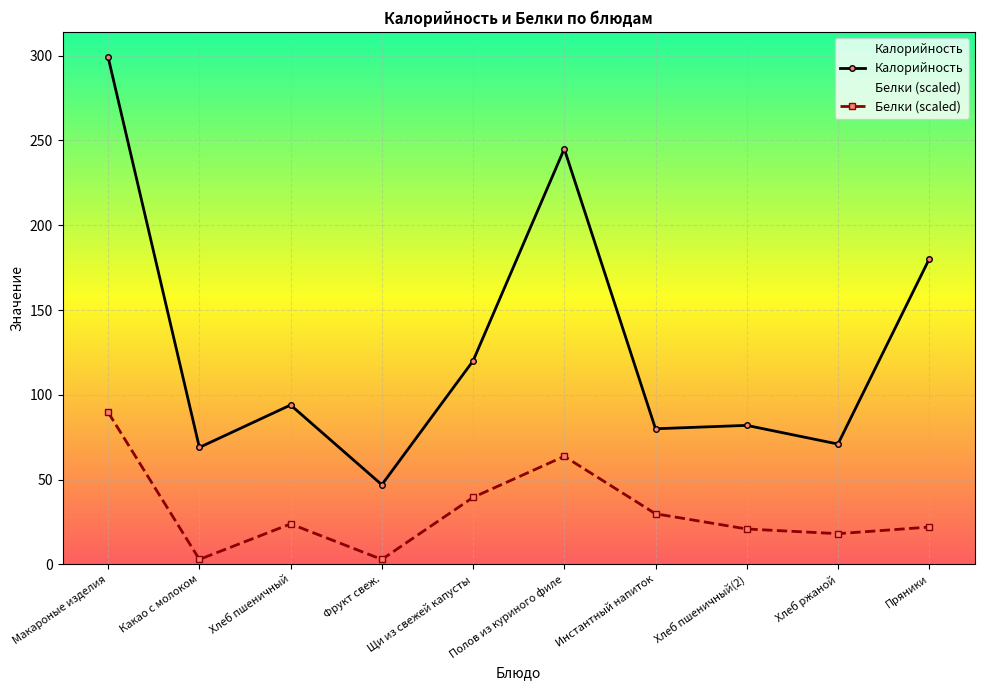

True or false: Белки (scaled) has a value of 32.5 at Хлеб ржаной.

False